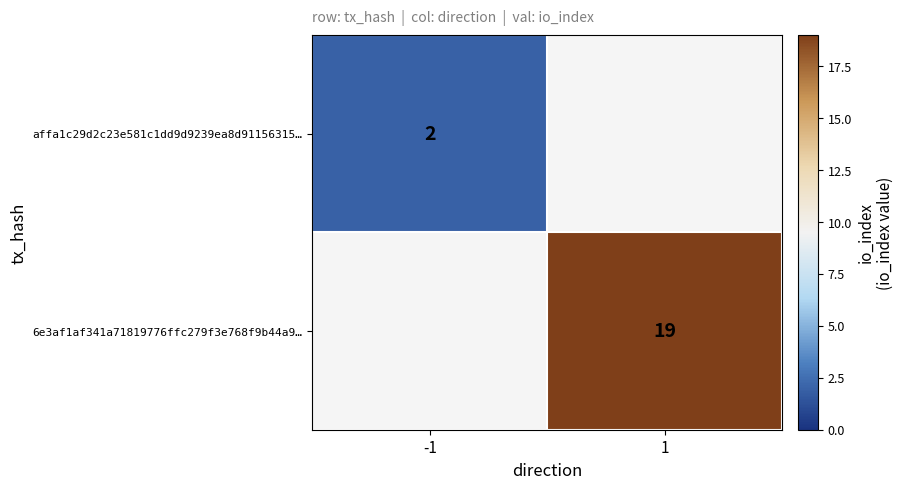

The value of affa1c29d2c23e581c1dd9d9239ea8d91156315… at -1 is 2. True or false?

True